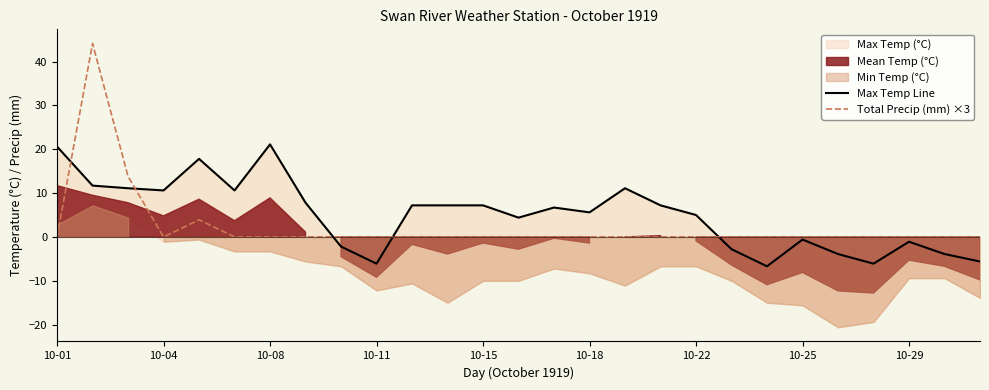

What is the highest value of the Total Precip (mm) ×3 series?

44.1